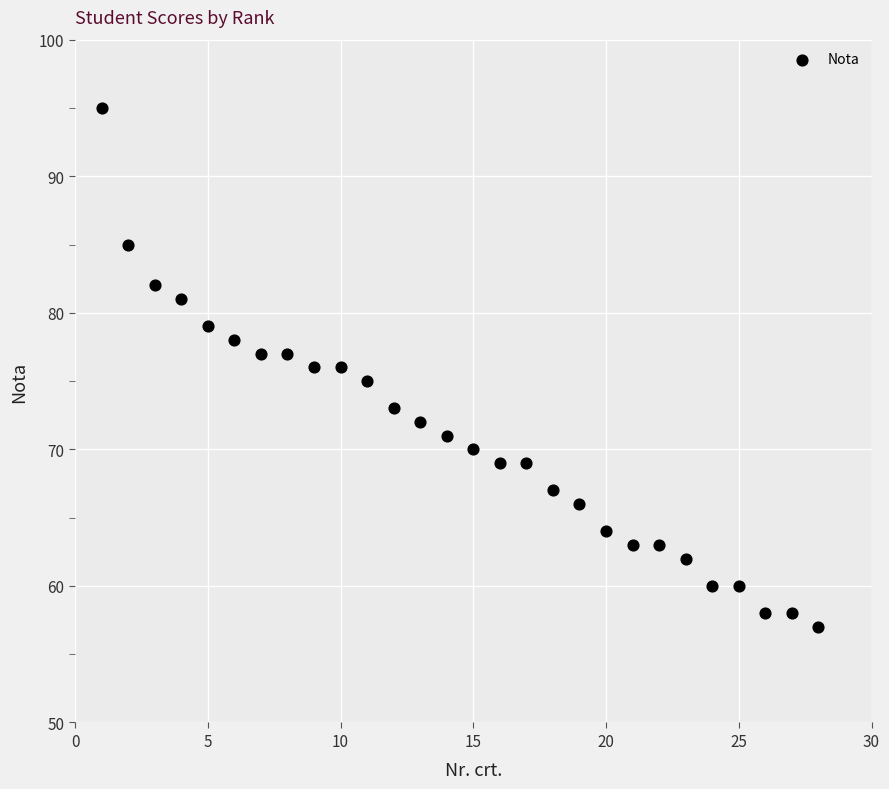

What is the range of Y values (max minus min)?

38